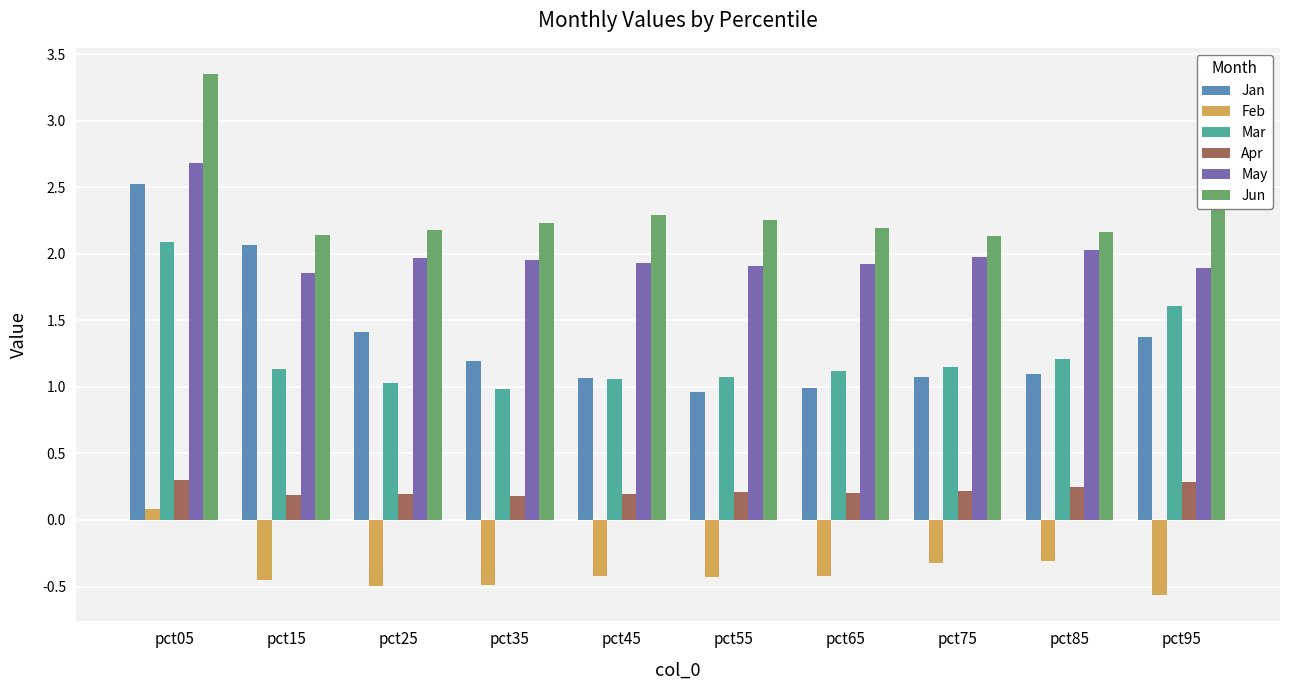

True or false: Jan has a value of 1.0 at pct65.

True